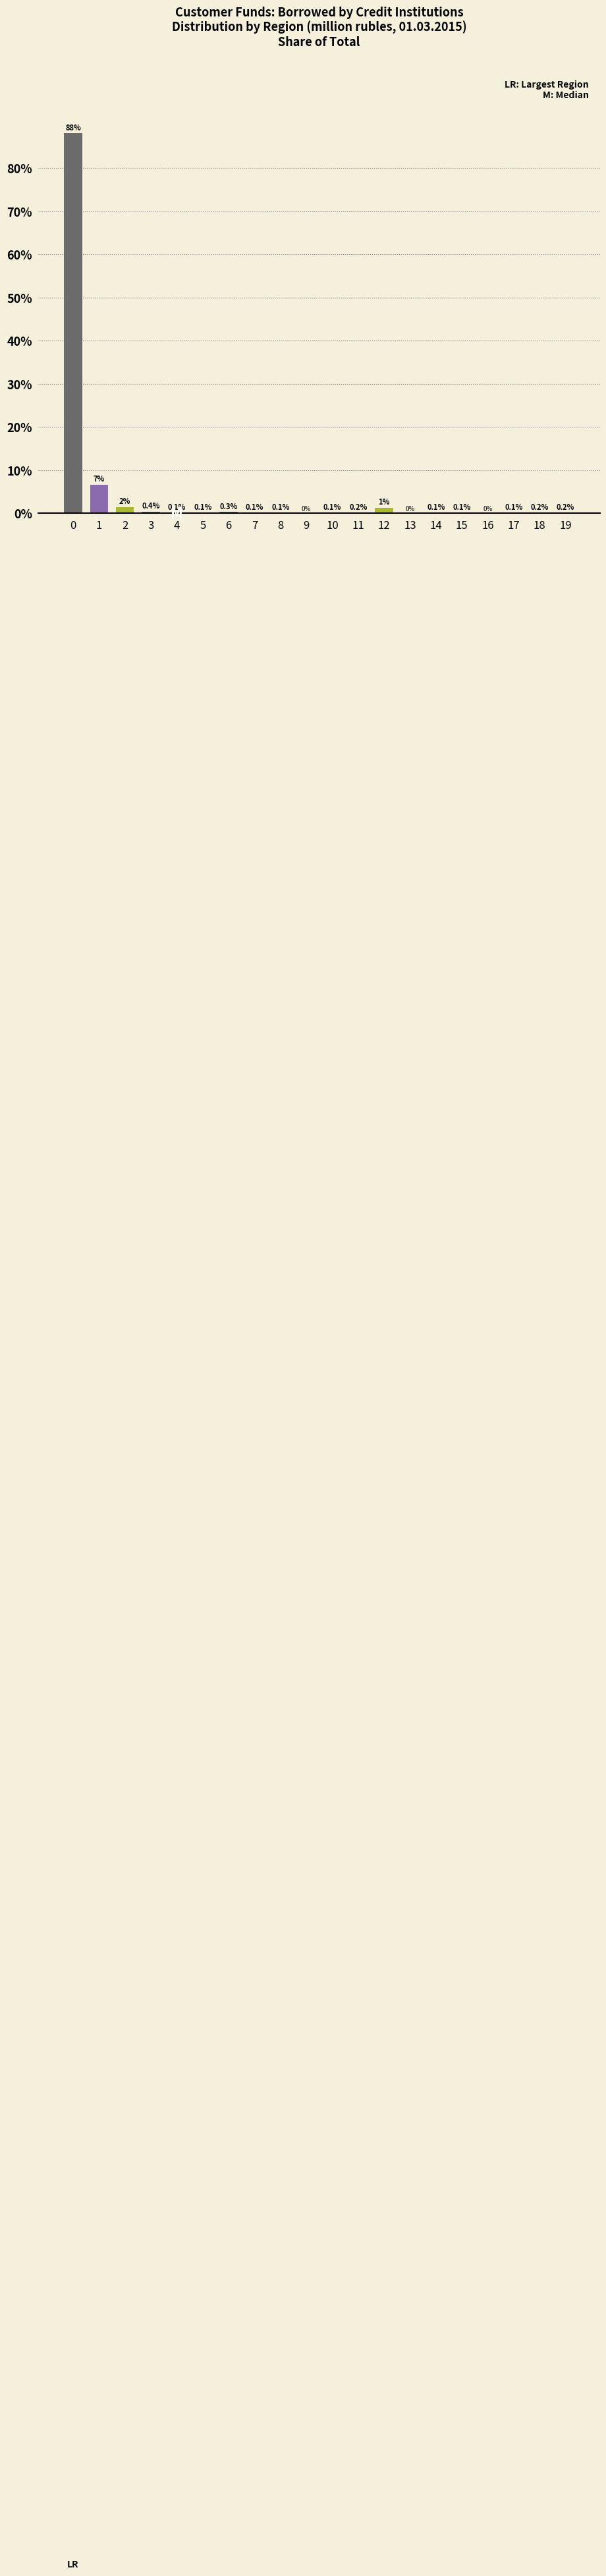

The chart shows a value of 88.1 at 0. True or false?

True